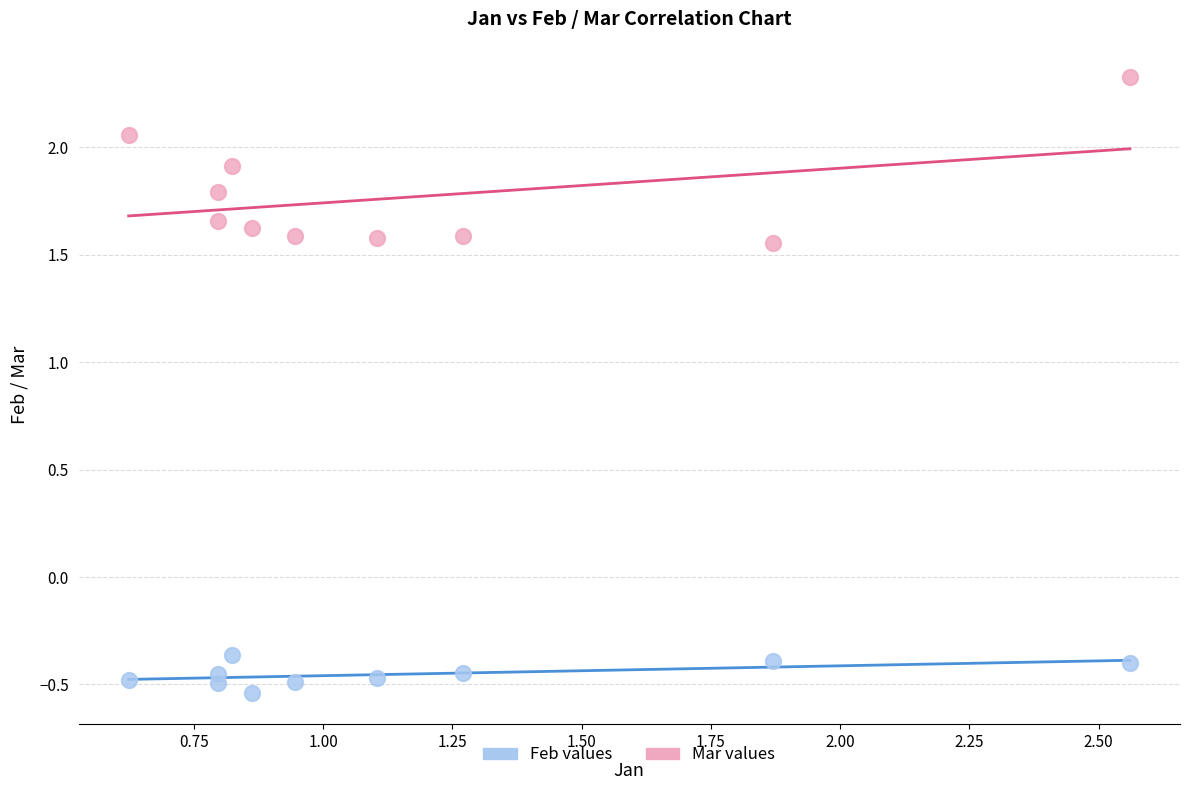

What are all the series names shown in the legend?

Feb values, Mar values